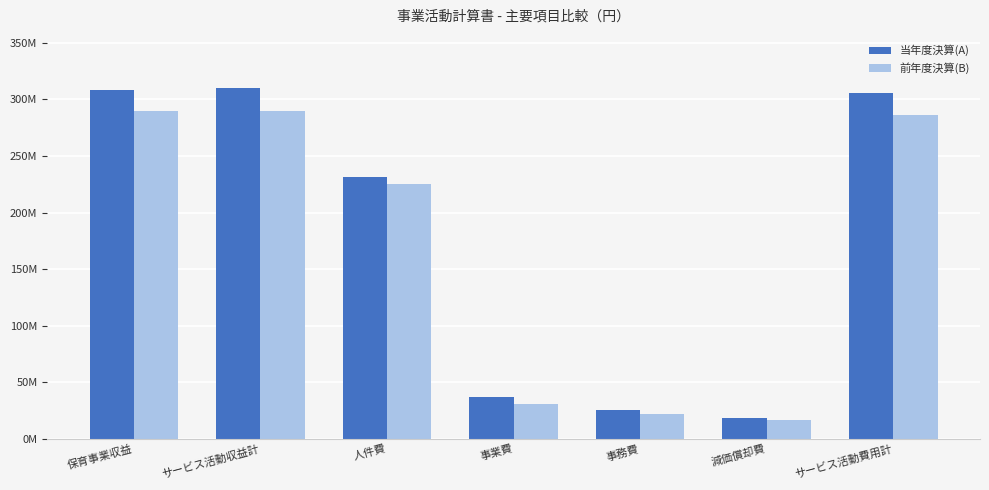

At which category does the chart reach its minimum across all series?

減価償却費